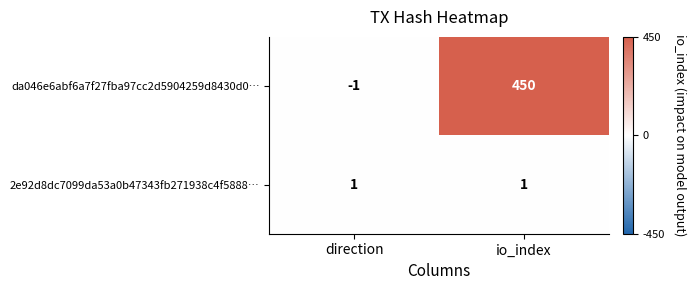

What is the approximate value of da046e6abf6a7f27fba97cc2d5904259d8430d0… at io_index?

450